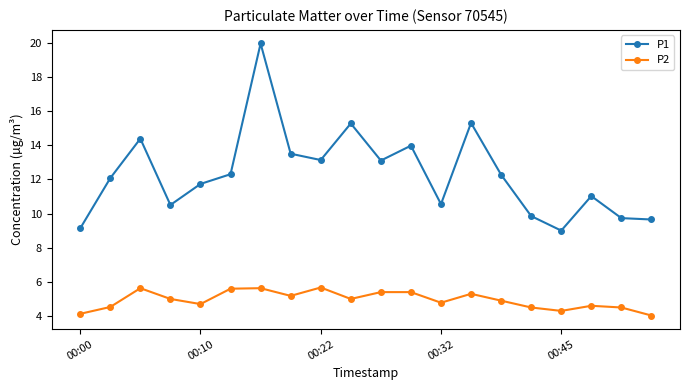

List the series in order of their overall mean, lowest first.

P2, P1